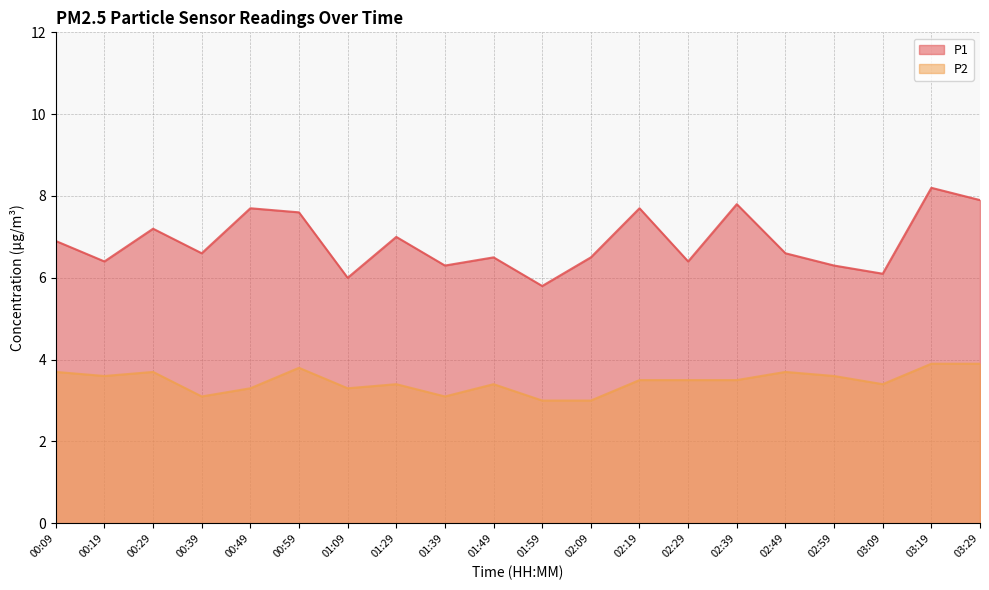

Where does the P1 series first go above 6?

00:09